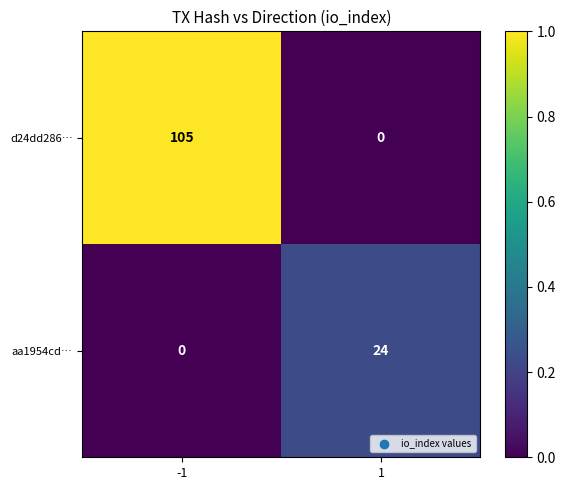

Is the value of aa1954cd… at 1 greater than the value of d24dd286… at -1?

No